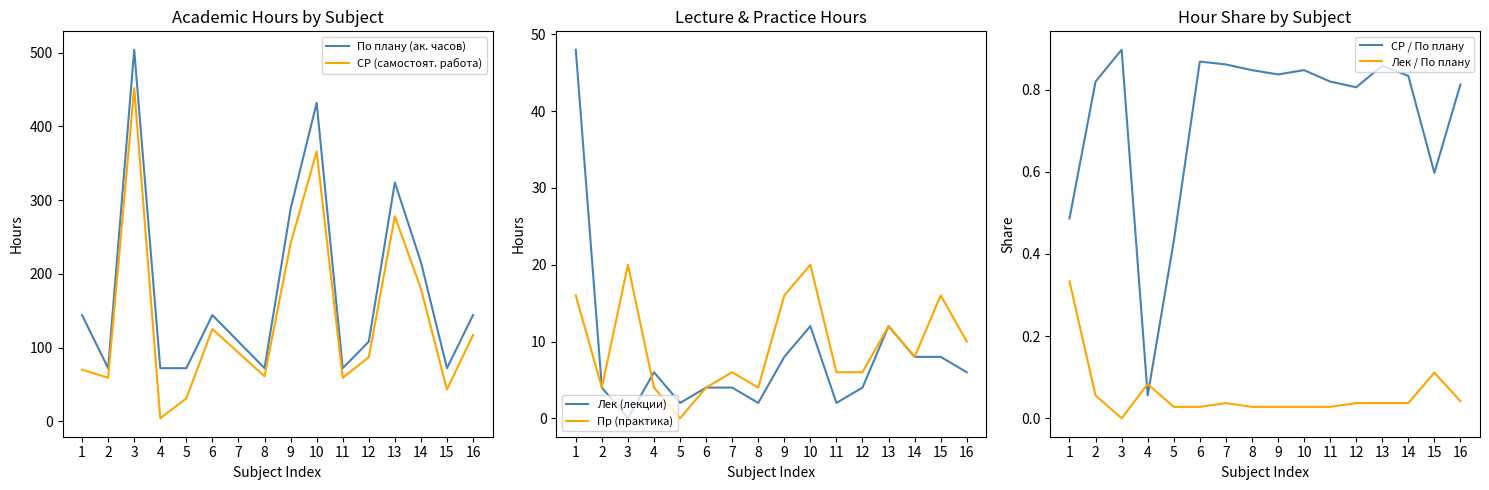

At which label does Лек / По плану reach its minimum?

3